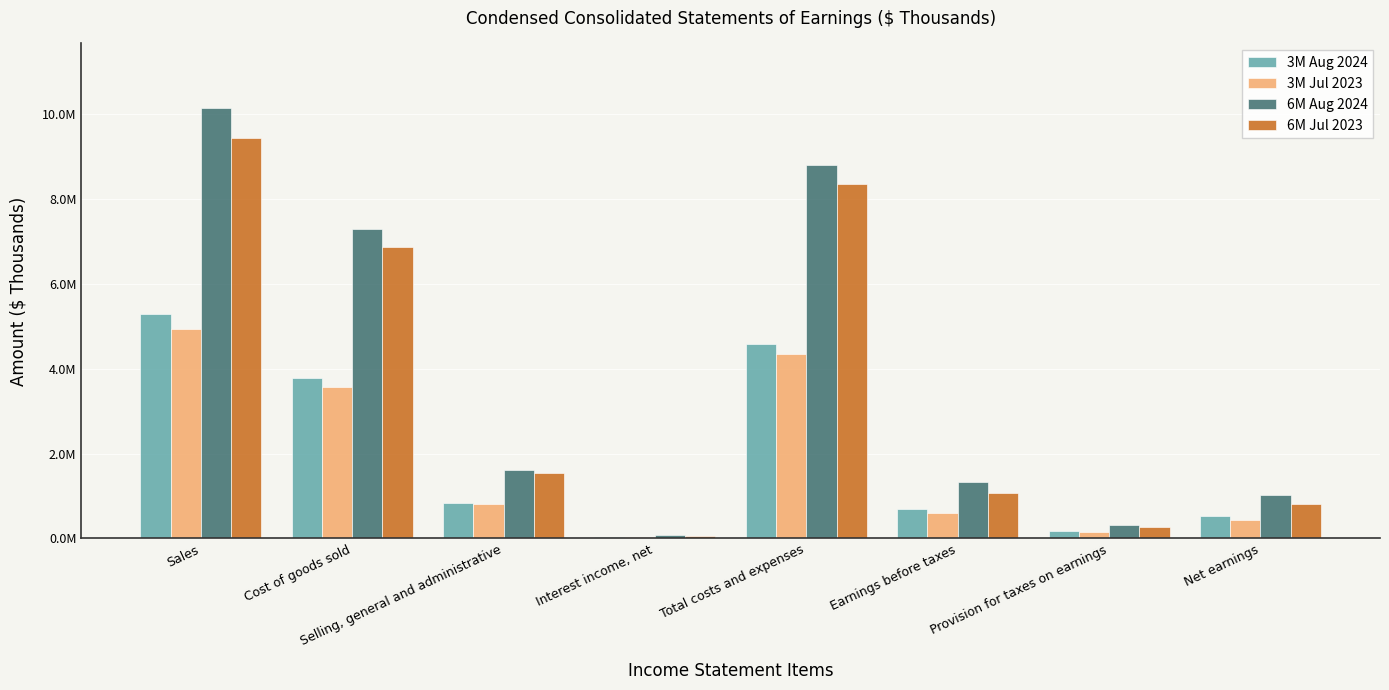

What are all the series names shown in the legend?

3M Aug 2024, 3M Jul 2023, 6M Aug 2024, 6M Jul 2023